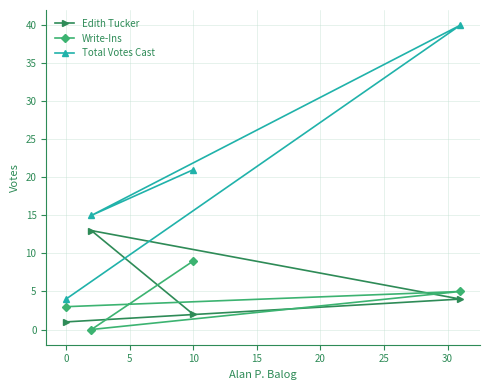

Which series has the largest range (max minus min)?

Total Votes Cast